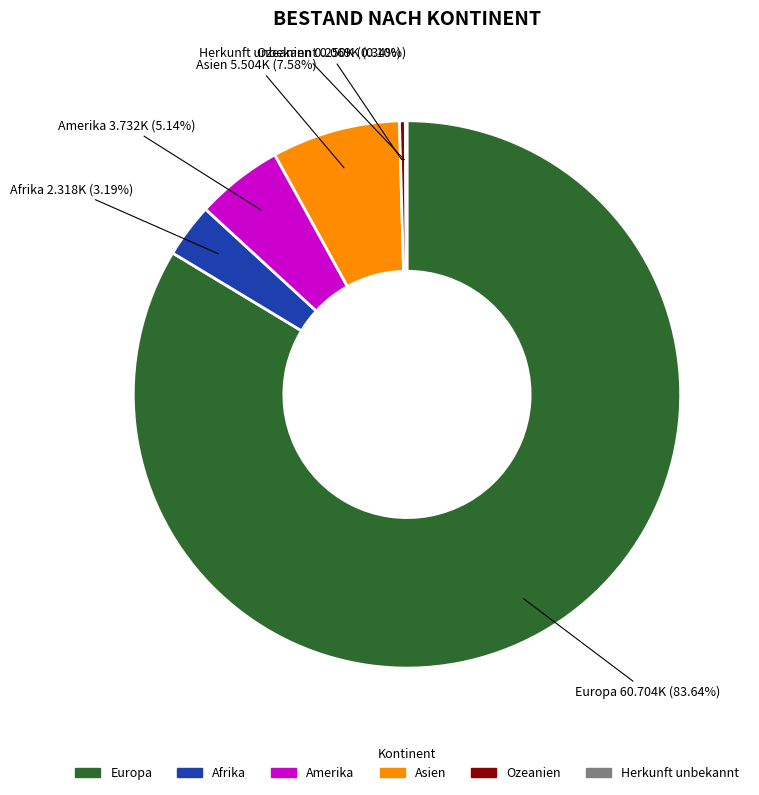

To the nearest percent, what is the difference between the largest and smallest slice percentages?

84%